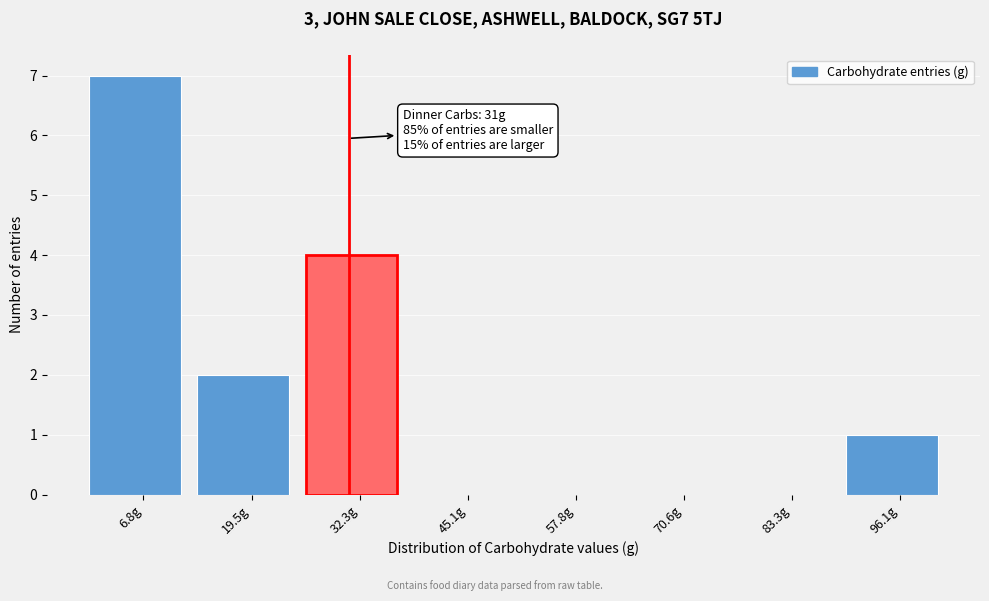

Over which range of the x-axis is the bar tallest?

0 to 14